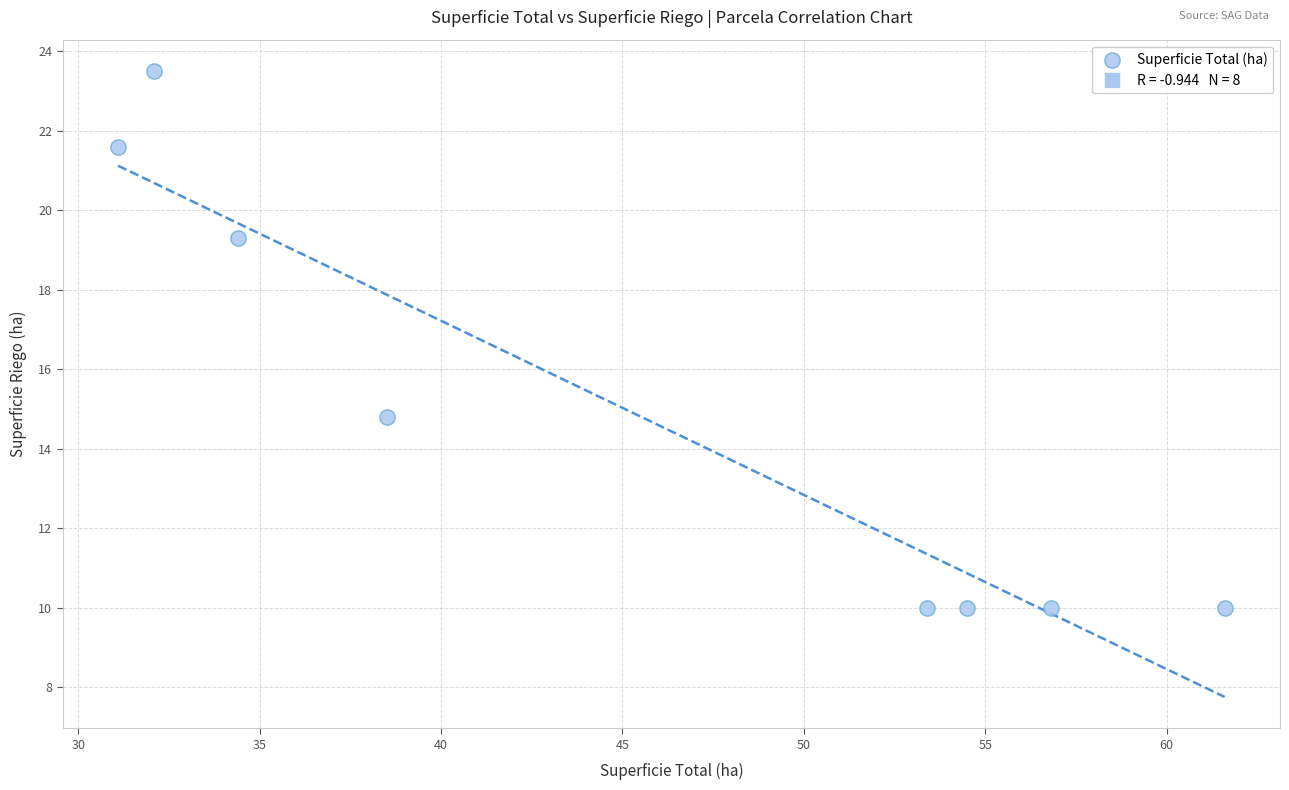

What is the range of Y values (max minus min)?

13.5